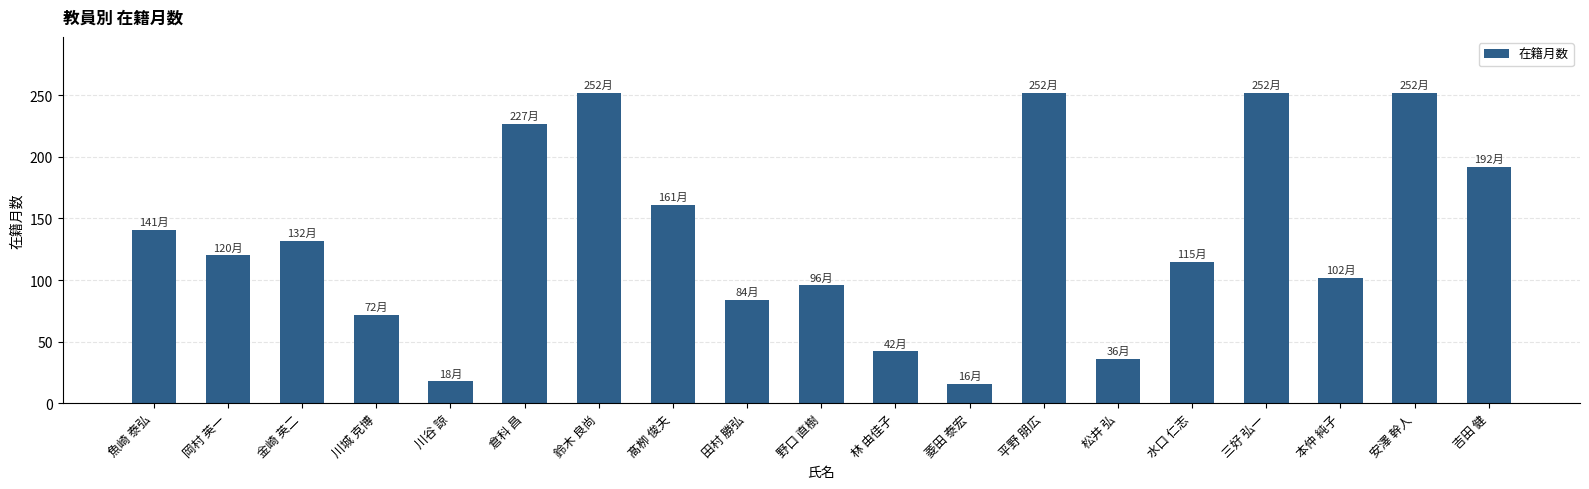

What is the sum of the values at 三好 弘一 and 水口 仁志?

367